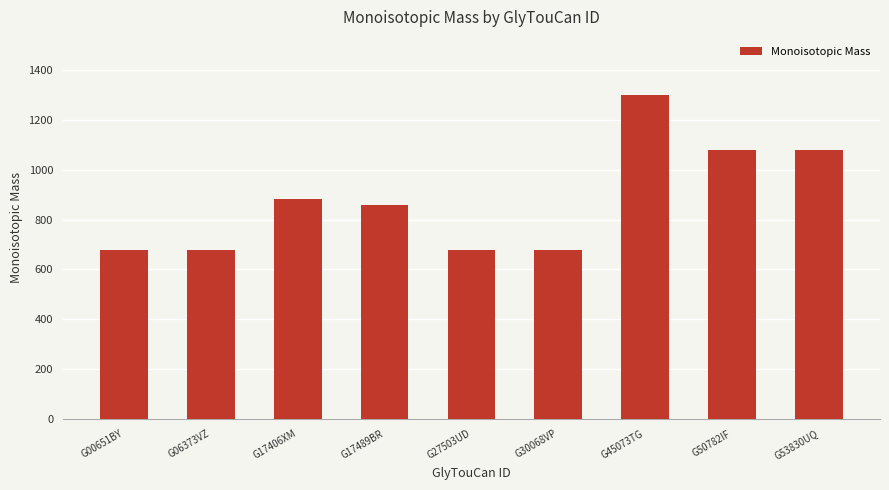

The chart shows a value of 678.2 at G00651BY. True or false?

True